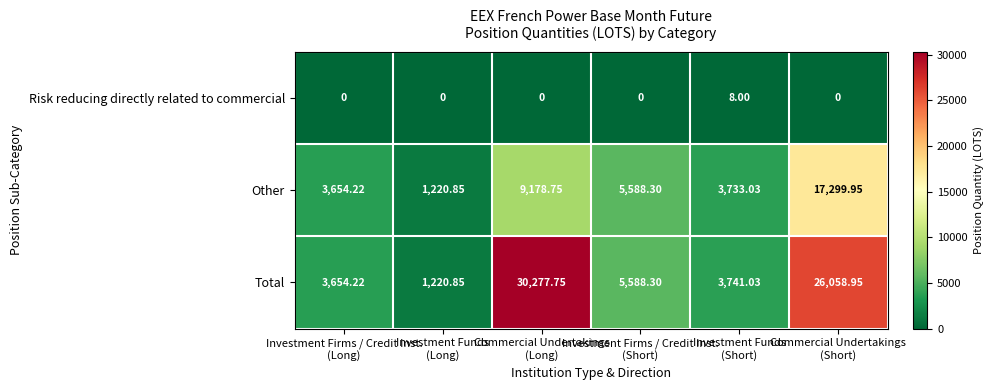

Rank the series by their maximum value, from lowest to highest.

Risk reducing directly related to commercial, Other, Total